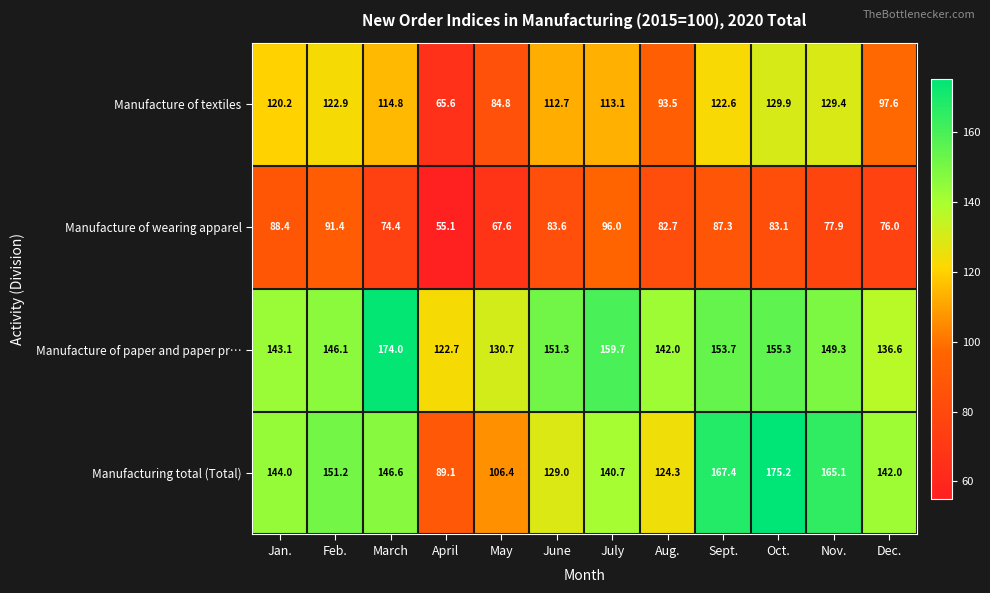

List the series in order of their peak value, highest first.

Manufacturing total (Total), Manufacture of paper and paper pr…, Manufacture of textiles, Manufacture of wearing apparel